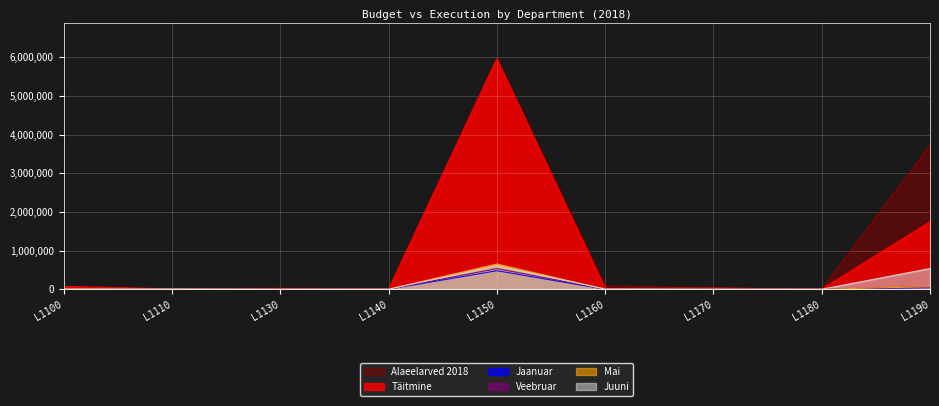

Where is Mai nearest to the value 326724?

L1190